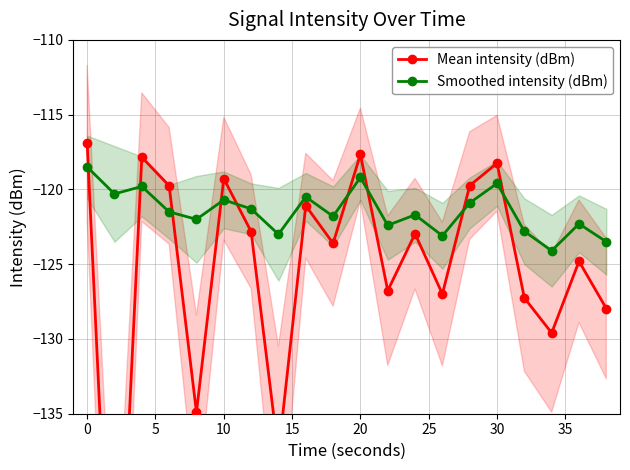

Is it true that Smoothed intensity (dBm) equals -120.7 at 10?

True